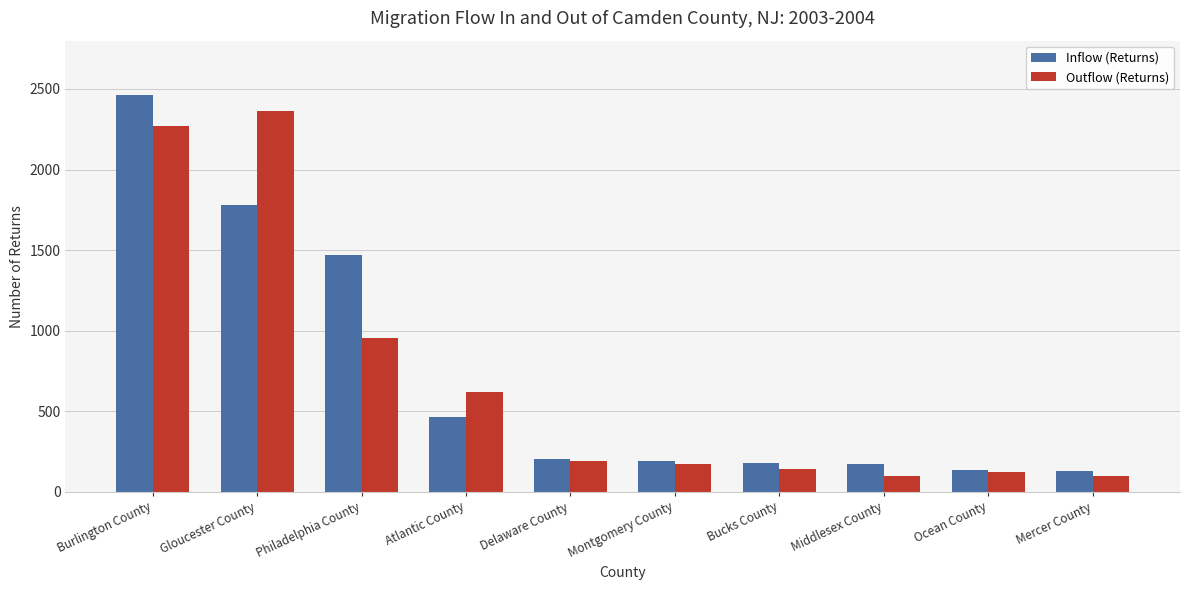

Between Philadelphia County and Ocean County, which series saw the biggest shift?

Inflow (Returns)